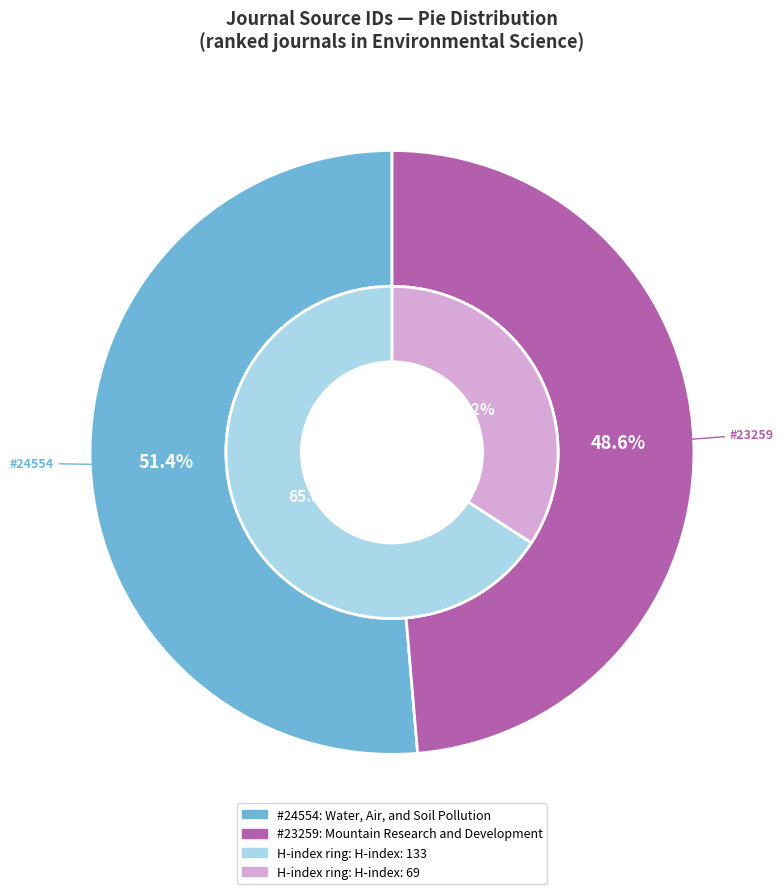

How many slices are in this pie chart?

2